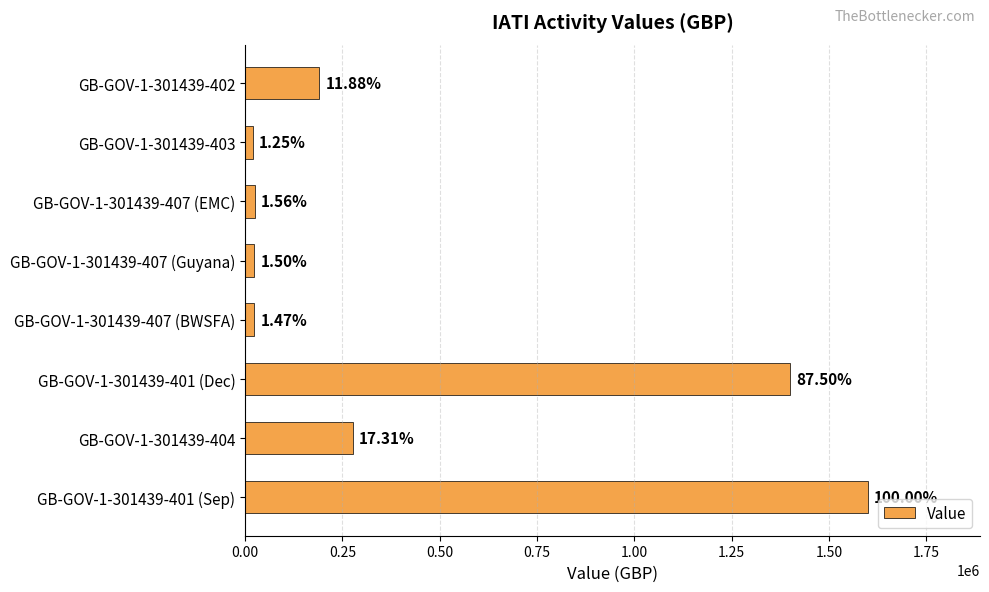

Are the bars horizontal?

Yes